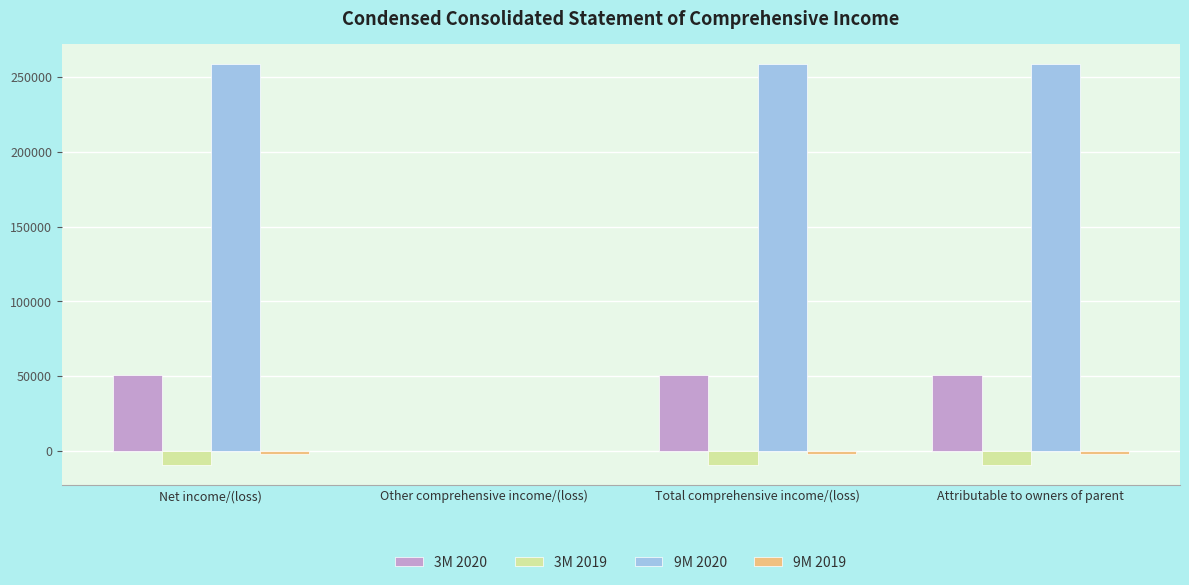

What is the difference between the 9M 2020 values at Total comprehensive income/(loss) and Net income/(loss)?

27